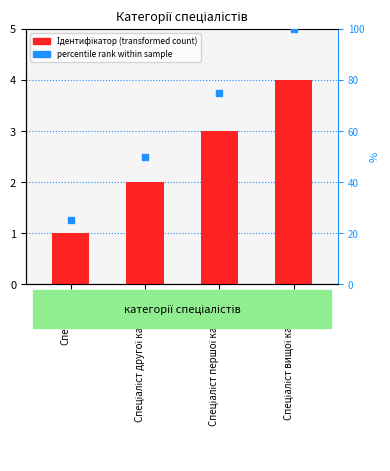

How many values are between 2 and 4?

3